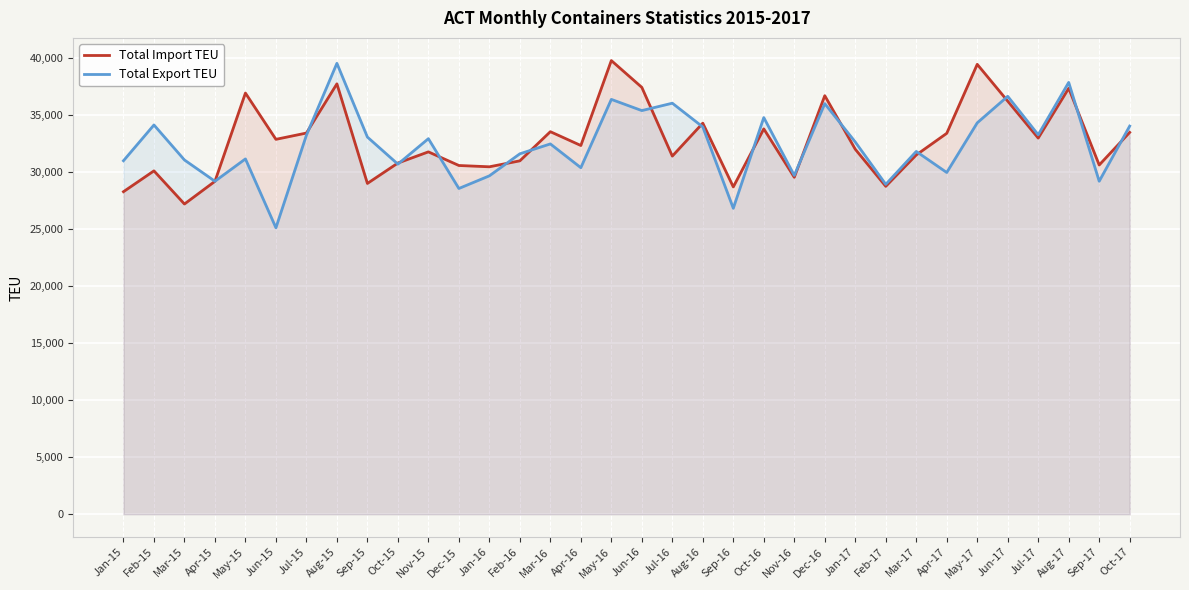

Is it true that Total Import TEU equals 39483 at May-17?

True